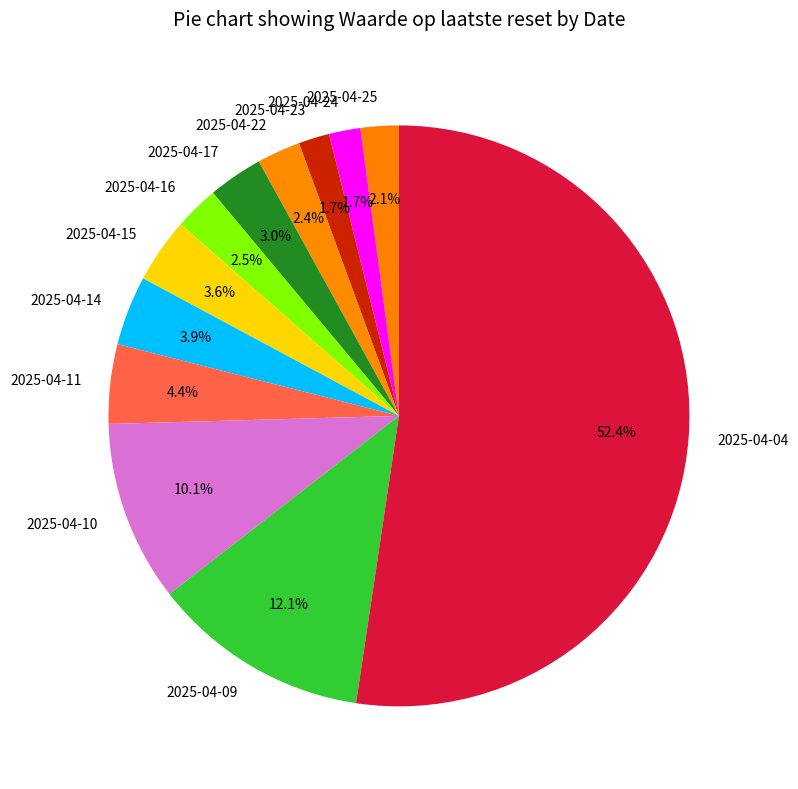

The 2025-04-11 slice represents 18% of the pie. True or false?

False